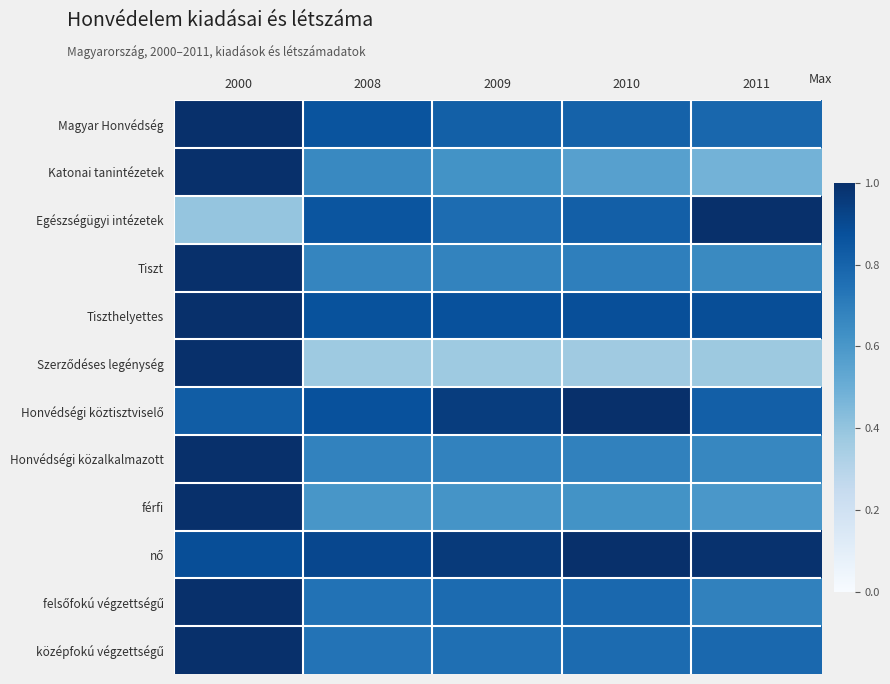

Which series has the widest spread of values?

Szerződéses legénység